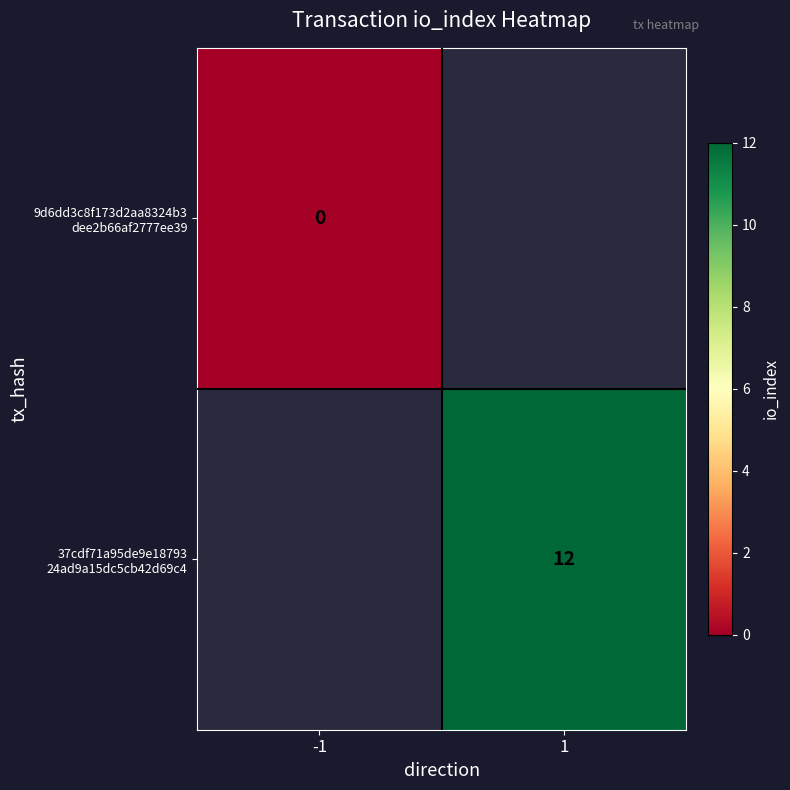

Is the value of 9d6dd3c8f173d2aa8324b3 dee2b66af2777ee39 at -1 greater than the value of 37cdf71a95de9e18793 24ad9a15dc5cb42d69c4 at -1?

No